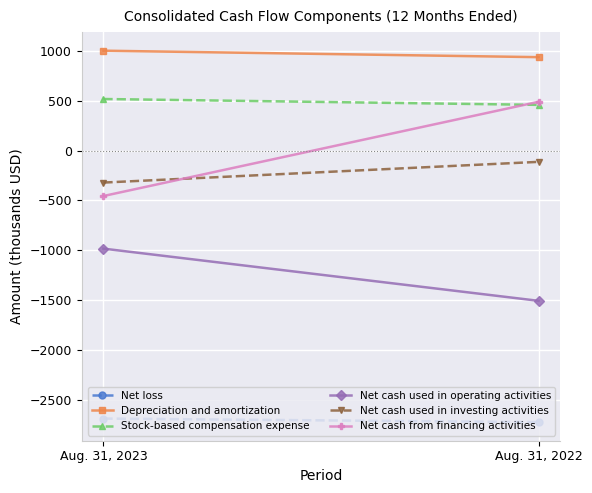

List the labels in order of Net cash used in operating activities value, smallest first.

Aug. 31, 2022, Aug. 31, 2023